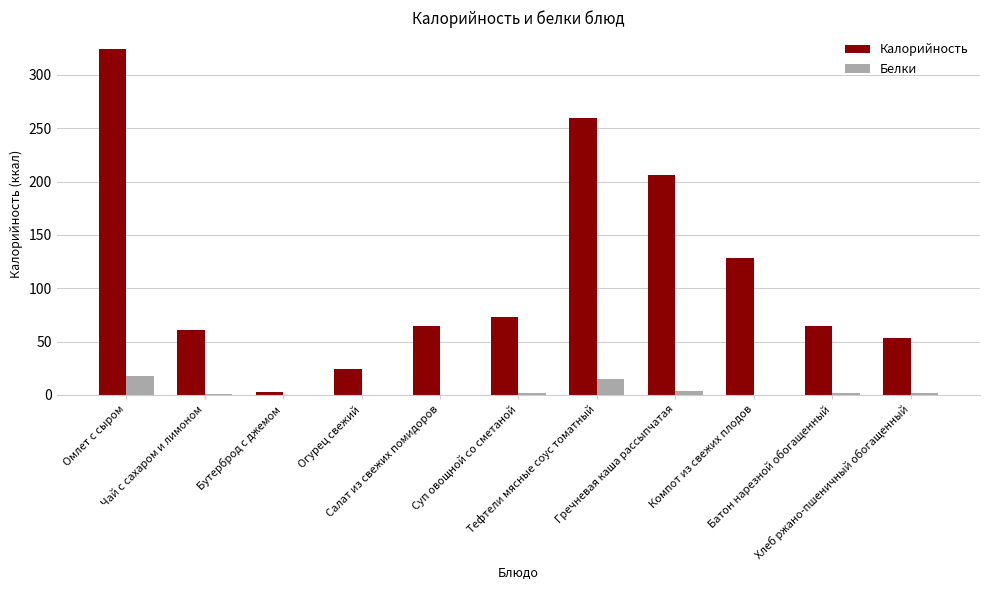

What is the sum of all Калорийность values?

1262.0